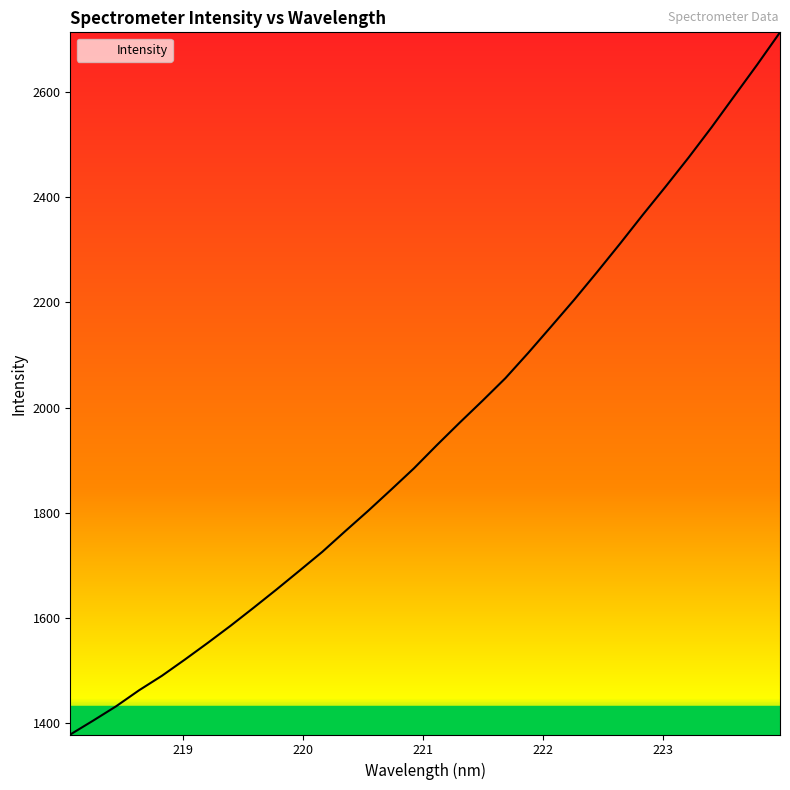

What is the difference between the maximum and minimum values?

1334.1